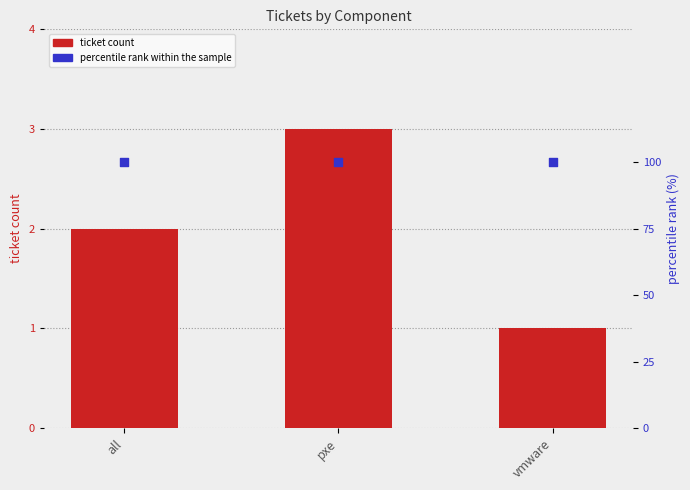

What are all the series names shown in the legend?

ticket count, percentile rank within the sample